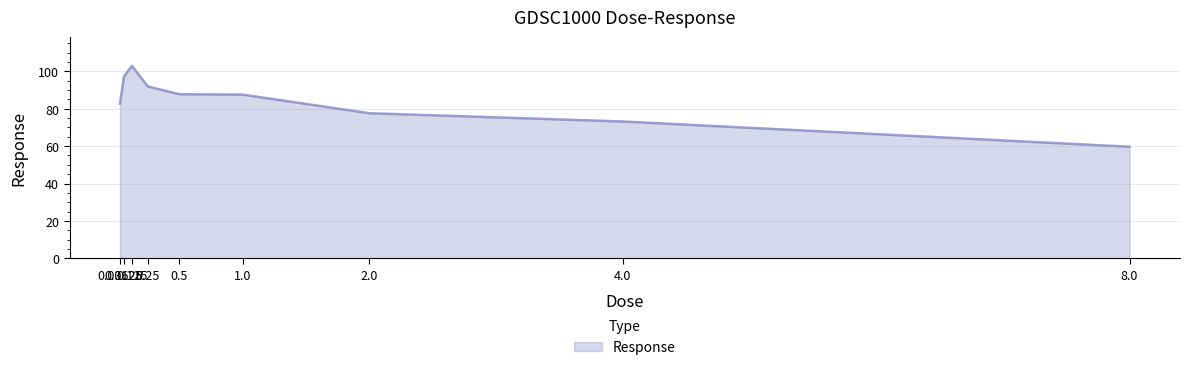

What is the difference between the maximum and minimum values?

43.3